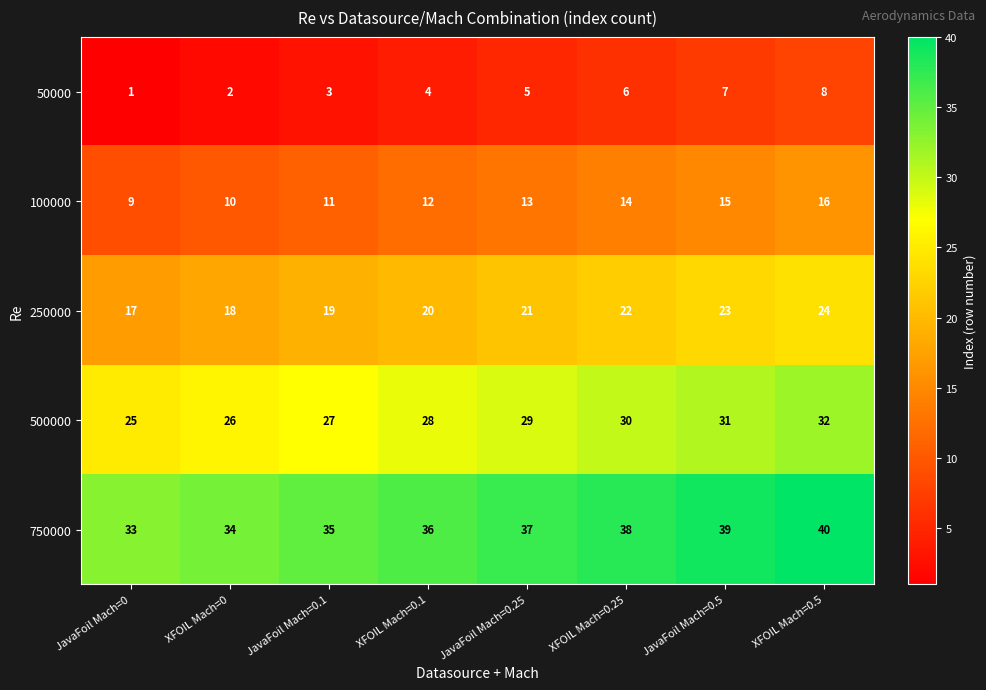

What is the sum of all 500000 values?

228